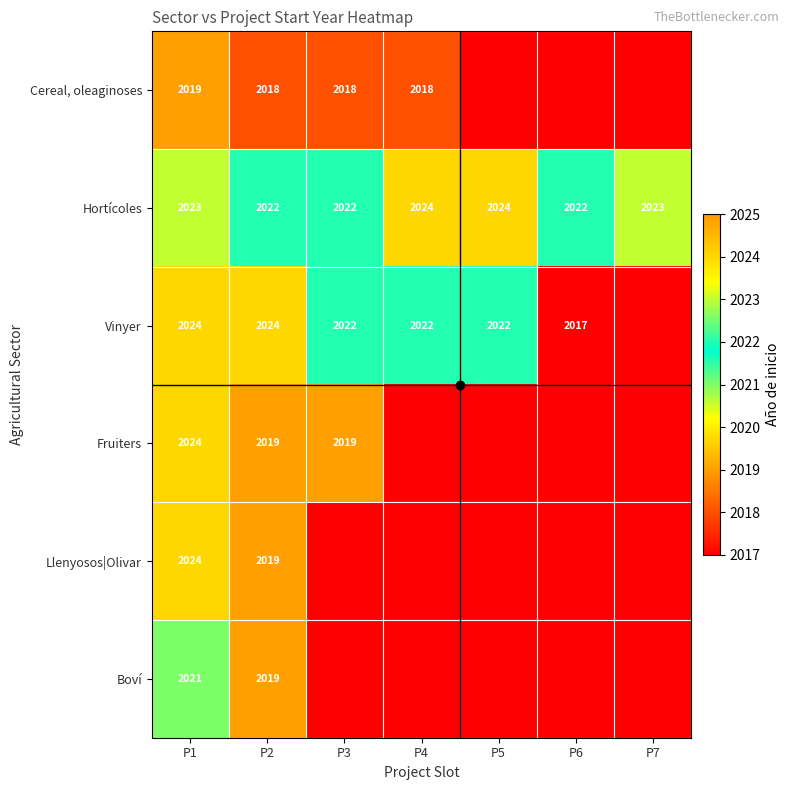

What is the sum of the Hortícoles values at P6 and P7?

4045